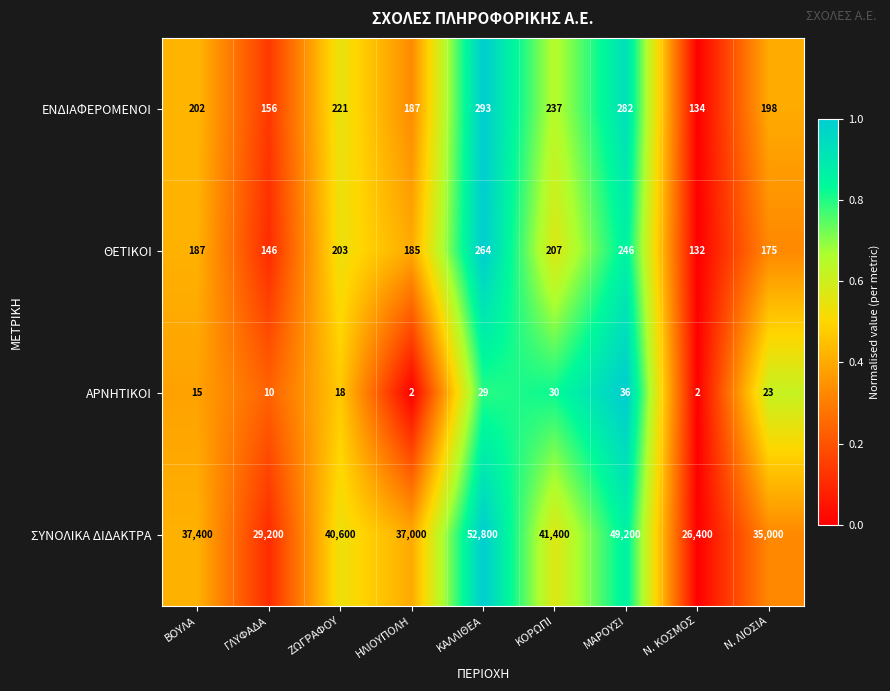

Which series changed the most between ΖΩΓΡΑΦΟΥ and Ν. ΛΙΟΣΙΑ?

ΣΥΝΟΛΙΚΑ ΔΙΔΑΚΤΡΑ